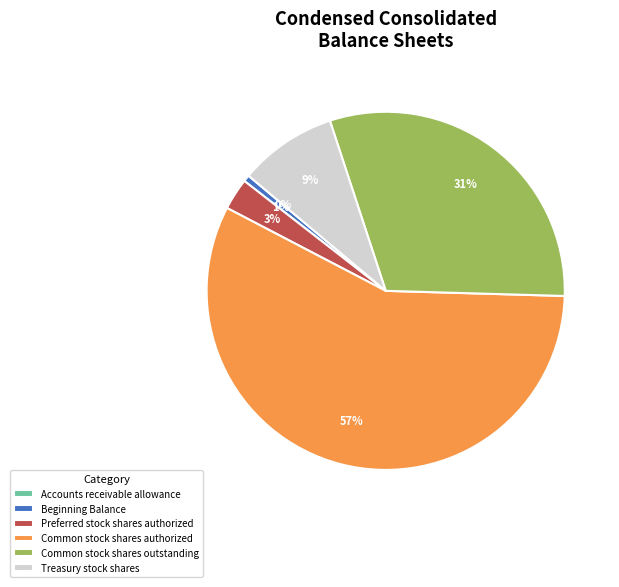

Which slice is the largest?

Common stock shares authorized